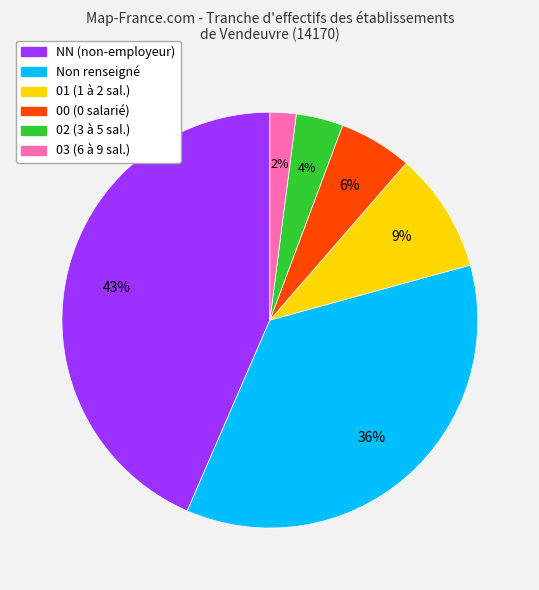

What percentage is the 02 (3 à 5 sal.) slice, to the nearest percent?

4%